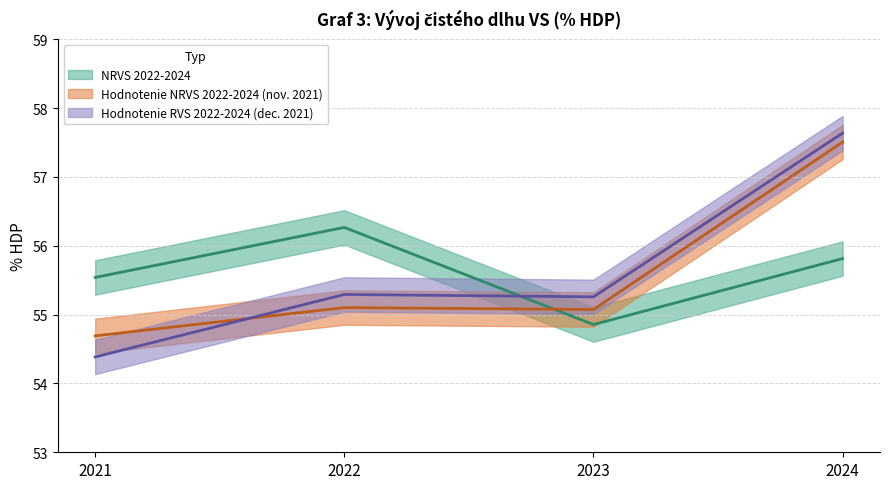

Where is the first local maximum for Hodnotenie RVS 2022-2024 (dec. 2021)?

2022